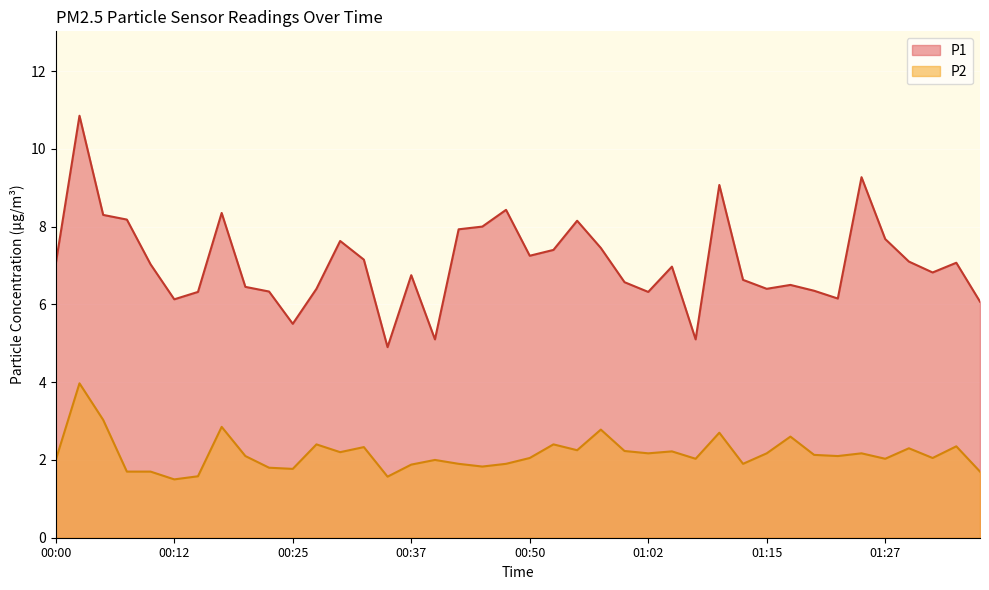

What are all the series names shown in the legend?

P1, P2